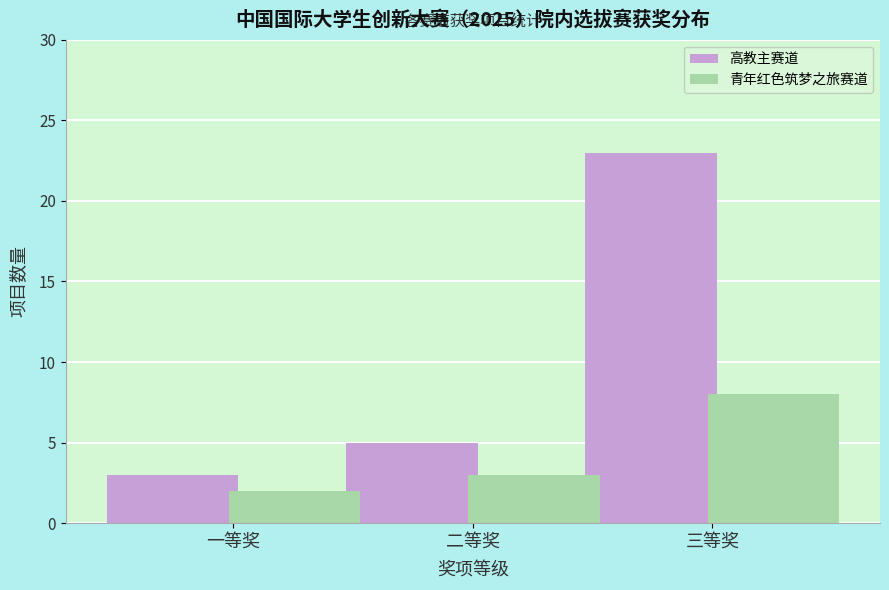

Reading left to right, extract all data points from this chart.

高教主赛道: 一等奖=3	二等奖=5	三等奖=23
青年红色筑梦之旅赛道: 一等奖=2	二等奖=3	三等奖=8